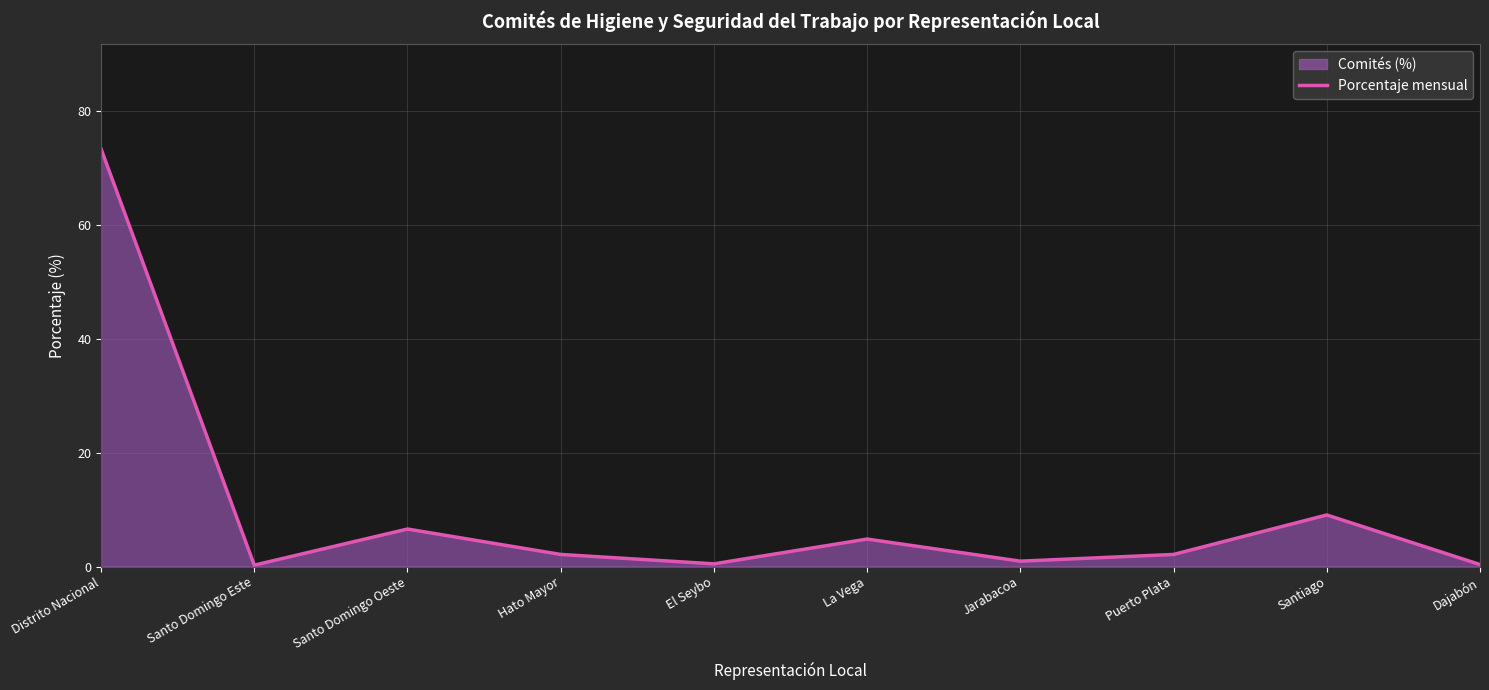

True or false: the data has more than 1 interior local peaks.

True